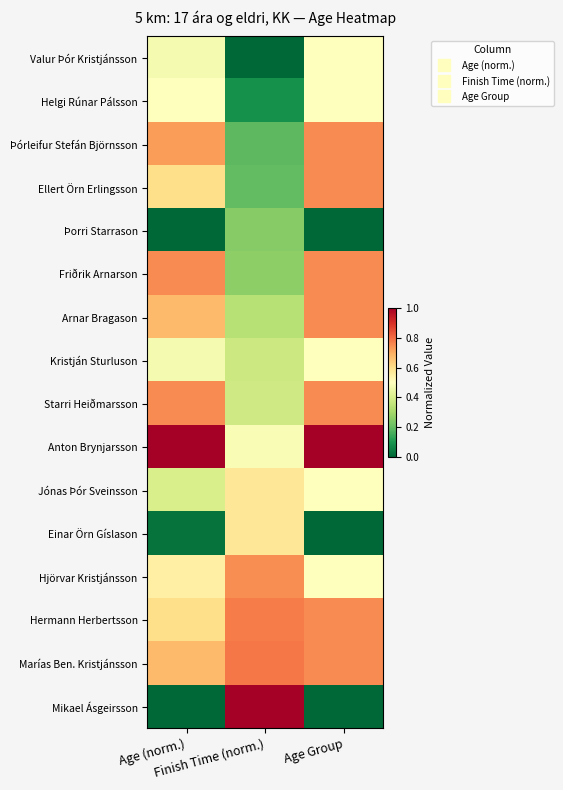

Reading left to right, transcribe all the data shown in this chart.

Valur Þór Kristjánsson: Age (norm.)=0.5	Finish Time (norm.)=0.0	Age Group=0.5
Helgi Rúnar Pálsson: Age (norm.)=0.5	Finish Time (norm.)=0.1	Age Group=0.5
Þórleifur Stefán Björnsson: Age (norm.)=0.7	Finish Time (norm.)=0.2	Age Group=0.8
Ellert Örn Erlingsson: Age (norm.)=0.6	Finish Time (norm.)=0.2	Age Group=0.8
Þorri Starrason: Age (norm.)=0.0	Finish Time (norm.)=0.2	Age Group=0.0
Friðrik Arnarson: Age (norm.)=0.8	Finish Time (norm.)=0.3	Age Group=0.8
Arnar Bragason: Age (norm.)=0.7	Finish Time (norm.)=0.3	Age Group=0.8
Kristján Sturluson: Age (norm.)=0.5	Finish Time (norm.)=0.4	Age Group=0.5
Starri Heiðmarsson: Age (norm.)=0.8	Finish Time (norm.)=0.4	Age Group=0.8
Anton Brynjarsson: Age (norm.)=1.0	Finish Time (norm.)=0.5	Age Group=1.0
Jónas Þór Sveinsson: Age (norm.)=0.4	Finish Time (norm.)=0.6	Age Group=0.5
Einar Örn Gíslason: Age (norm.)=0.0	Finish Time (norm.)=0.6	Age Group=0.0
Hjörvar Kristjánsson: Age (norm.)=0.6	Finish Time (norm.)=0.7	Age Group=0.5
Hermann Herbertsson: Age (norm.)=0.6	Finish Time (norm.)=0.8	Age Group=0.8
Marías Ben. Kristjánsson: Age (norm.)=0.7	Finish Time (norm.)=0.8	Age Group=0.8
Mikael Ásgeirsson: Age (norm.)=0.0	Finish Time (norm.)=1.0	Age Group=0.0